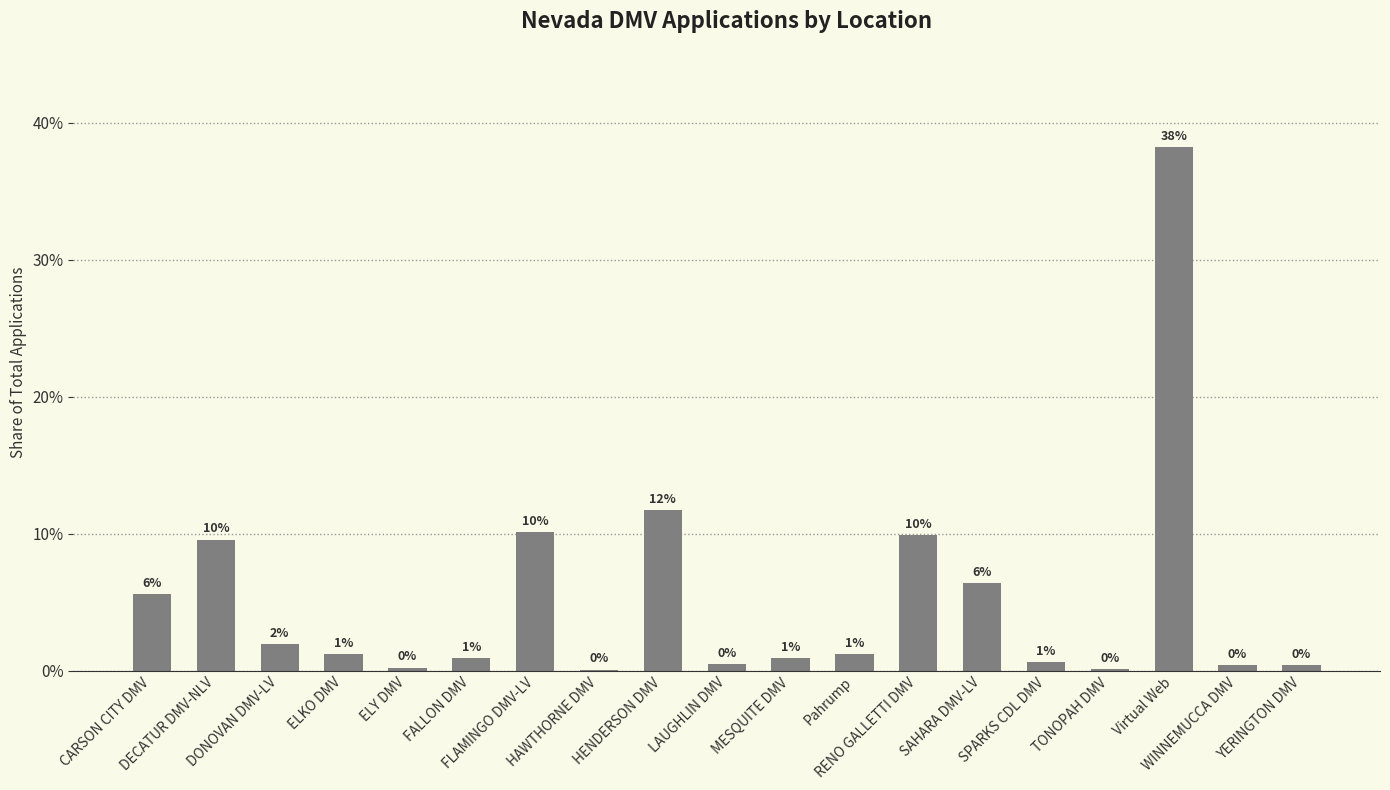

Rank the categories by value from lowest to highest.

HAWTHORNE DMV, TONOPAH DMV, ELY DMV, WINNEMUCCA DMV, YERINGTON DMV, LAUGHLIN DMV, SPARKS CDL DMV, FALLON DMV, MESQUITE DMV, Pahrump, ELKO DMV, DONOVAN DMV-LV, CARSON CITY DMV, SAHARA DMV-LV, DECATUR DMV-NLV, RENO GALLETTI DMV, FLAMINGO DMV-LV, HENDERSON DMV, Virtual Web